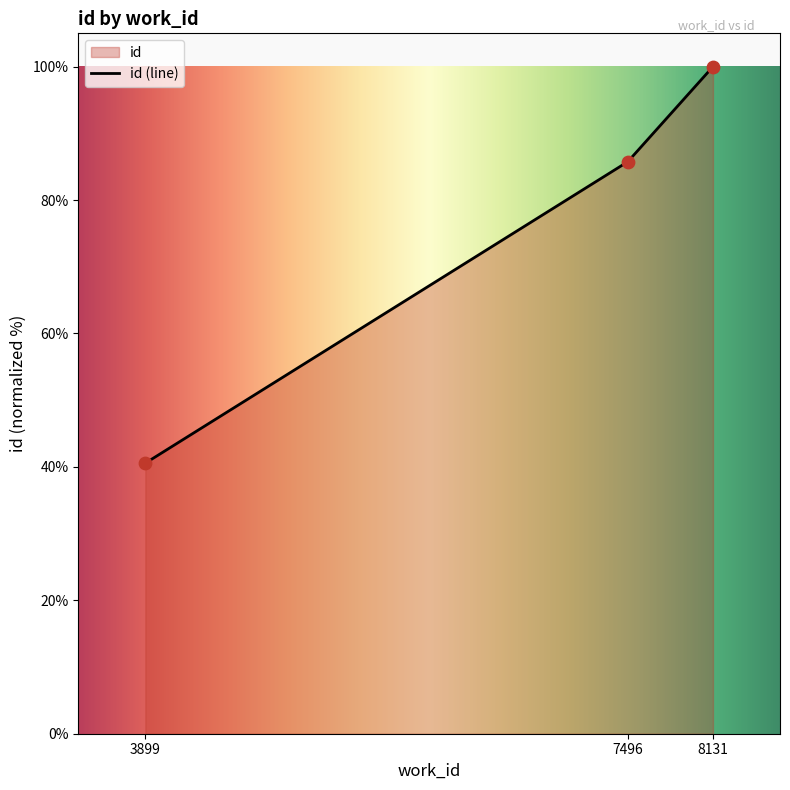

What is the ratio of the value at 7496 to the value at 8131?

0.9